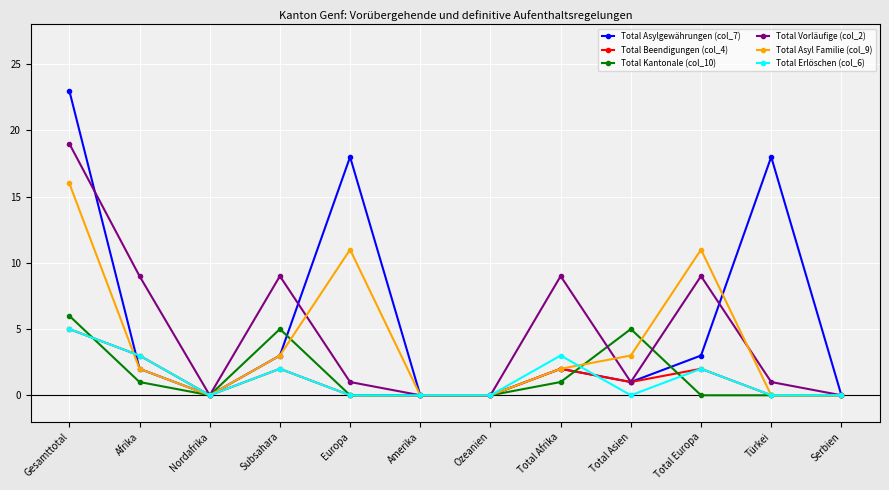

Which series changed the most between Europa and Serbien?

Total Asylgewährungen (col_7)